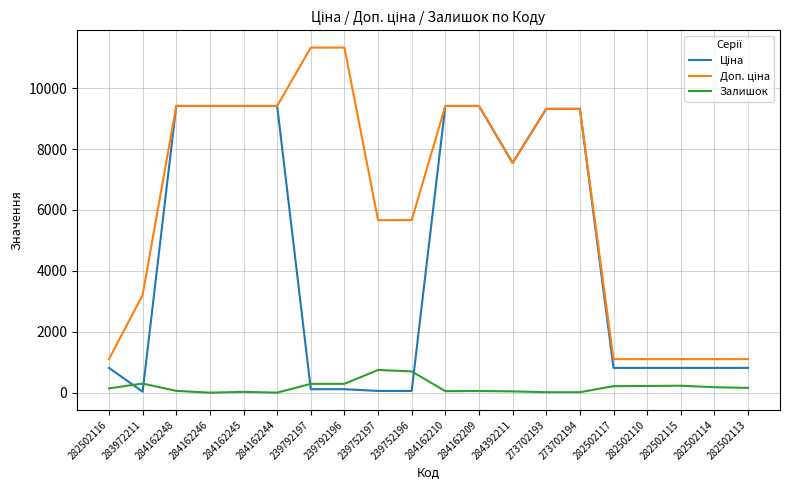

What is the sum of the Залишок values at 239792196 and 239752197?

1035.0